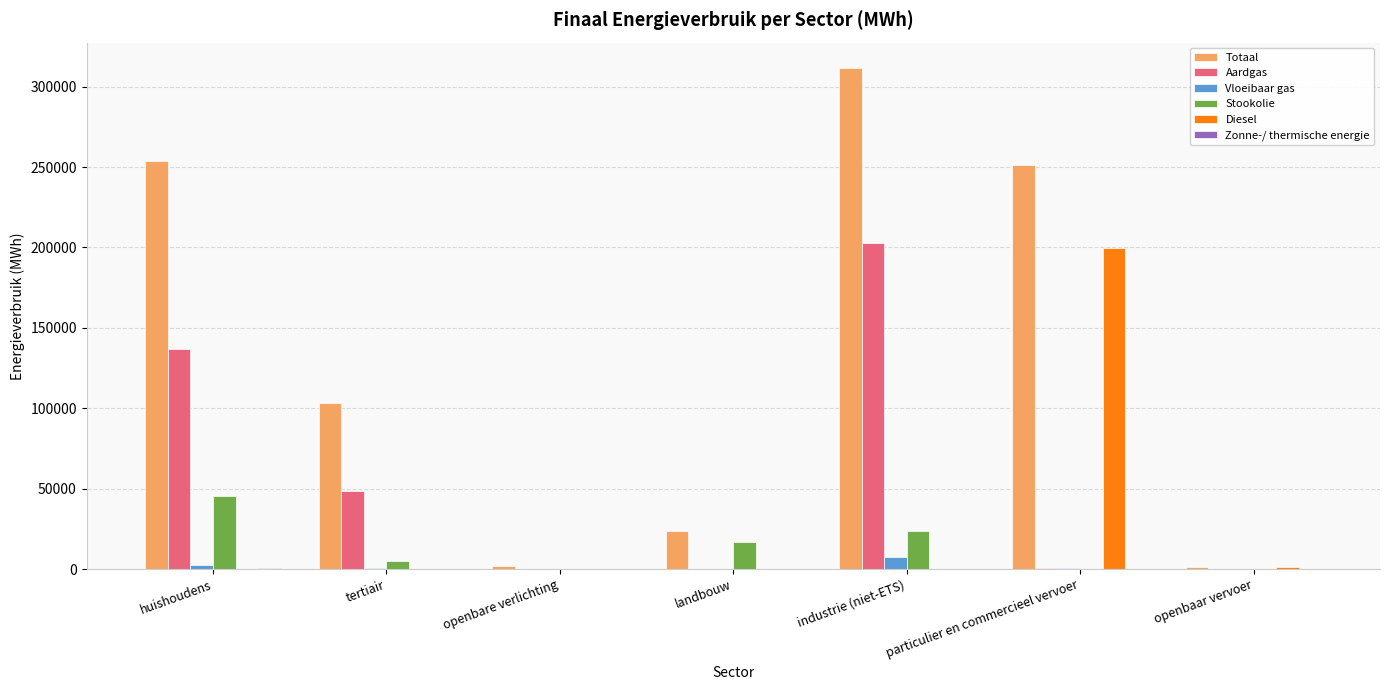

Which label corresponds to the largest value in the chart?

industrie (niet-ETS)